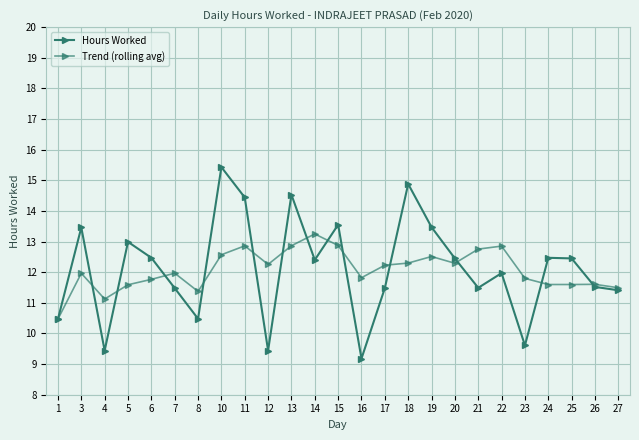

What is the minimum value for Trend (rolling avg)?

10.5